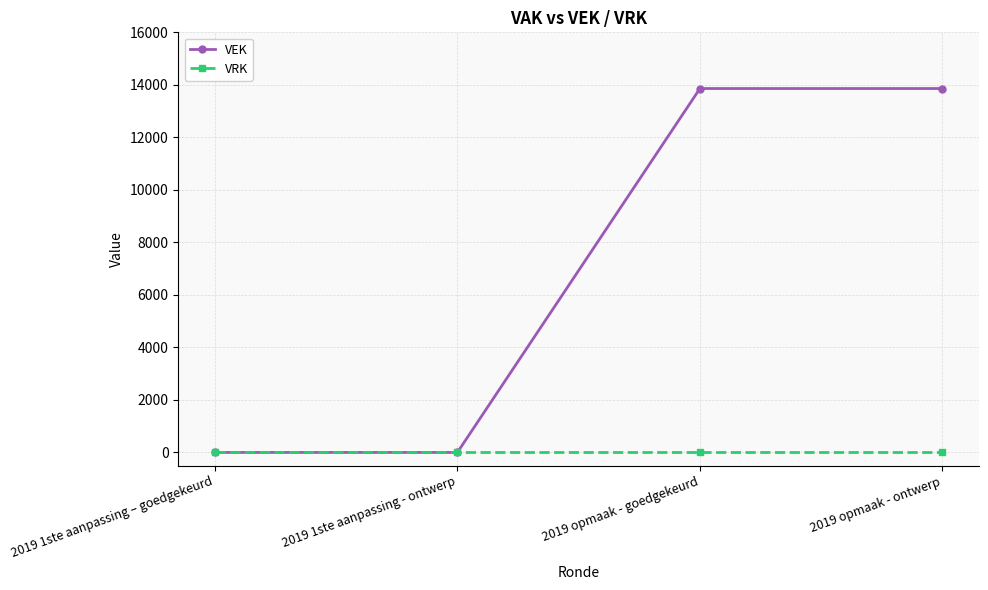

How many lines are shown in the chart?

2